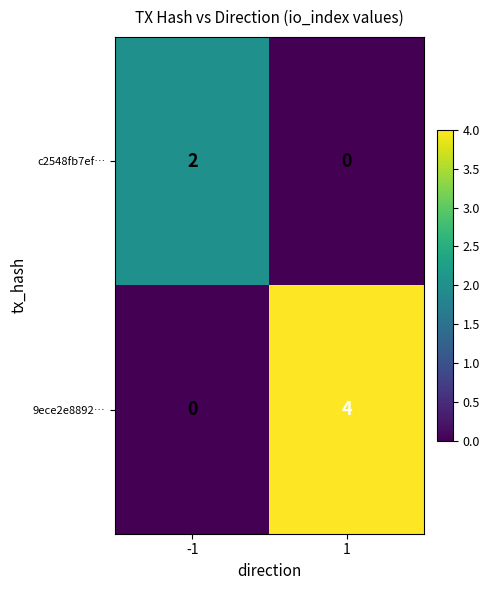

Rank the series by their maximum value, from highest to lowest.

9ece2e8892…, c2548fb7ef…